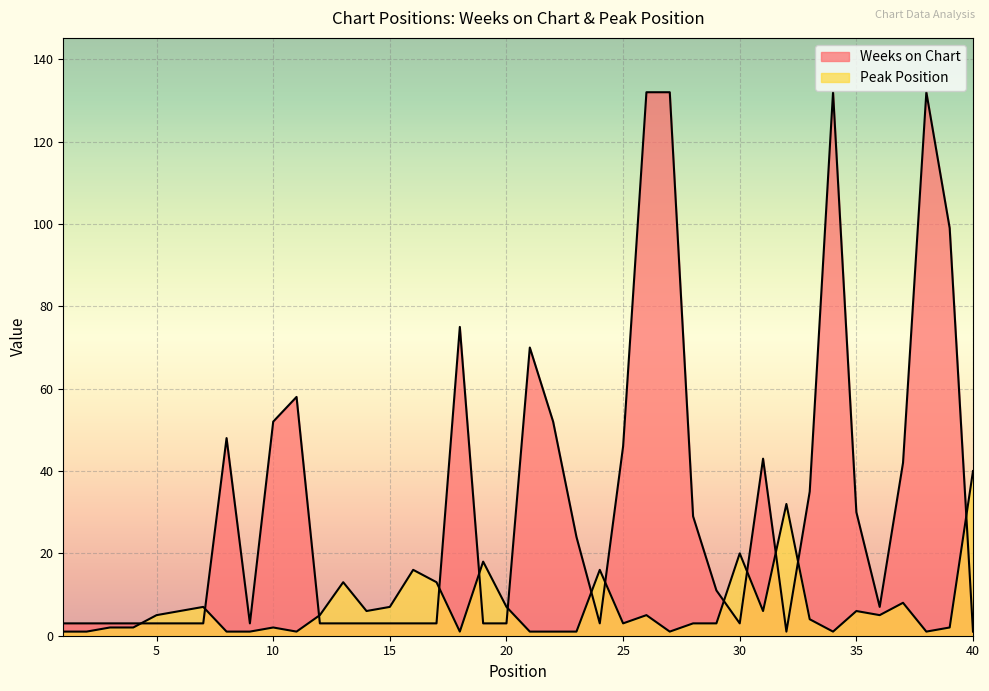

Which series has the largest total across all categories?

Weeks on Chart